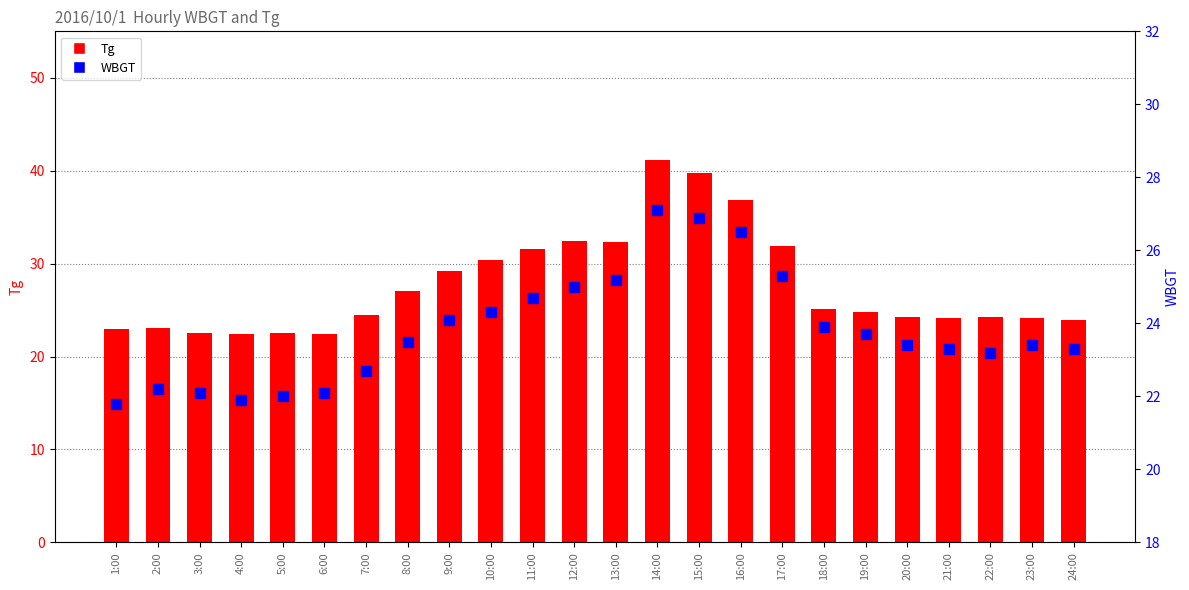

What is the sum of the WBGT values at 2:00 and 15:00?

49.1